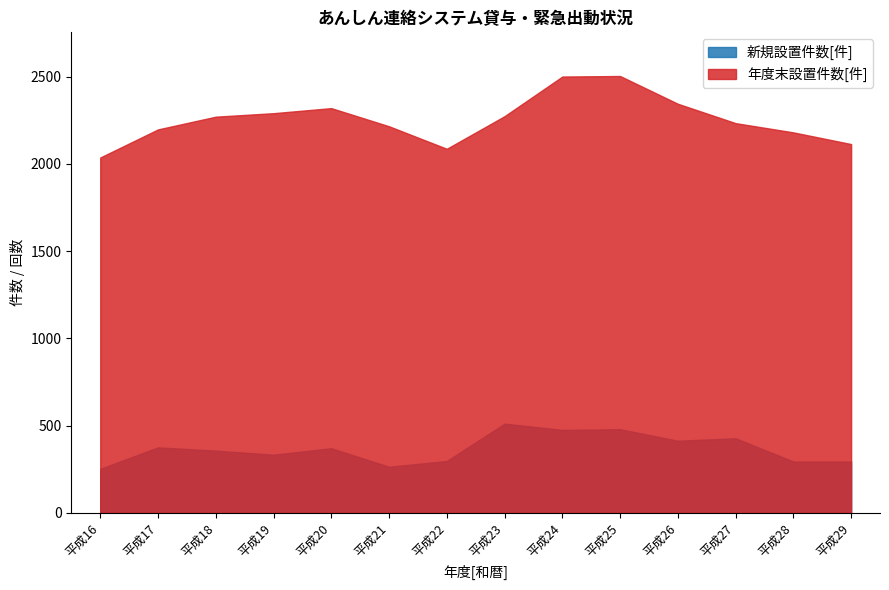

Reading left to right, list all the values displayed in this chart.

新規設置件数[件]: 252	375	356	333	370	264	297	511	475	479	413	427	294	294
年度末設置件数[件]: 2036	2197	2270	2290	2319	2215	2086	2273	2500	2503	2344	2233	2180	2113